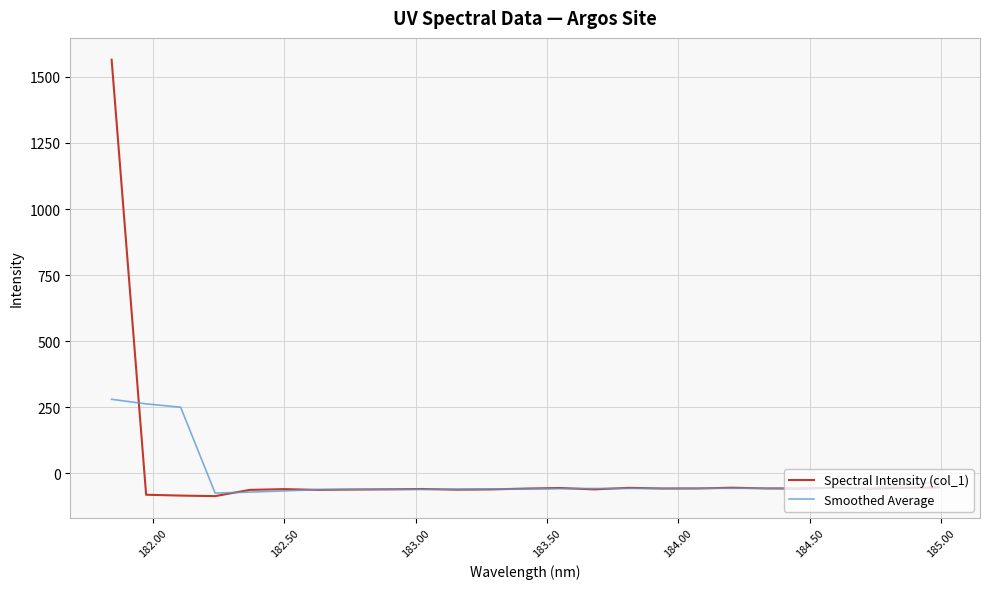

Which series has the largest range (max minus min)?

Spectral Intensity (col_1)